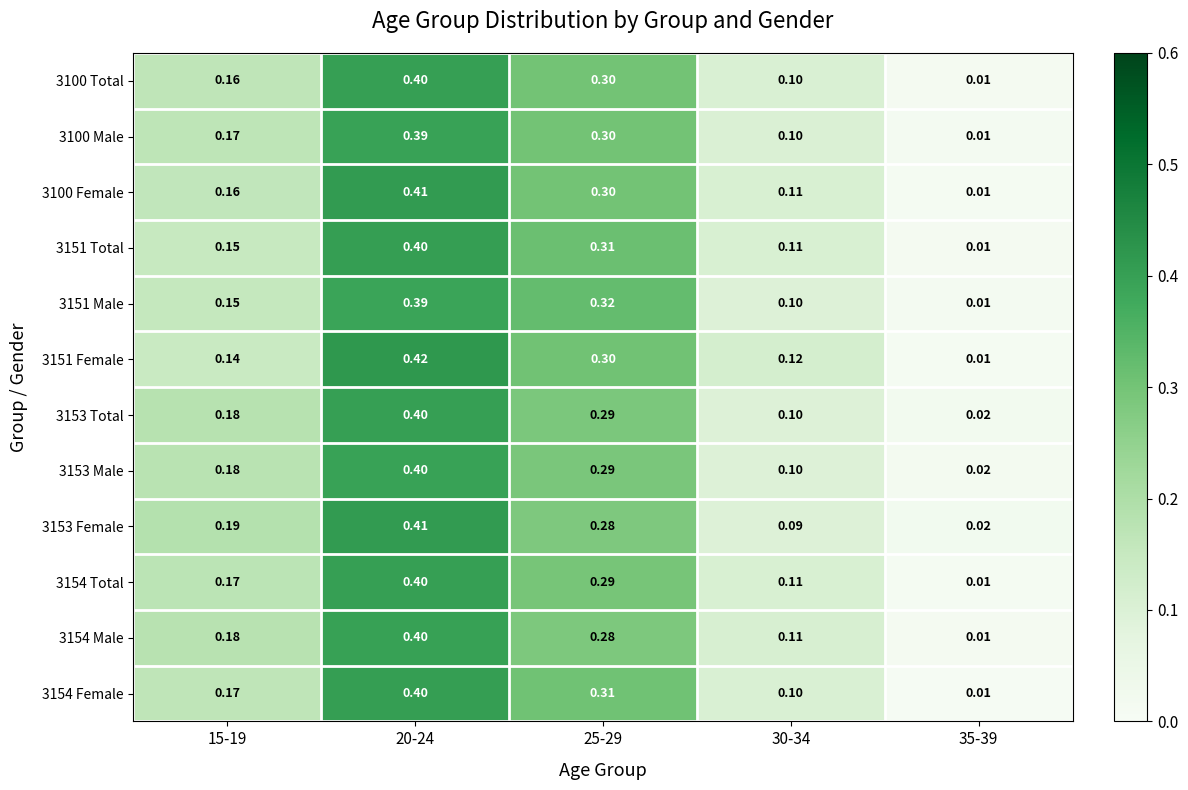

Is the value of 3151 Female at 20-24 greater than the value of 3100 Total at 20-24?

Yes